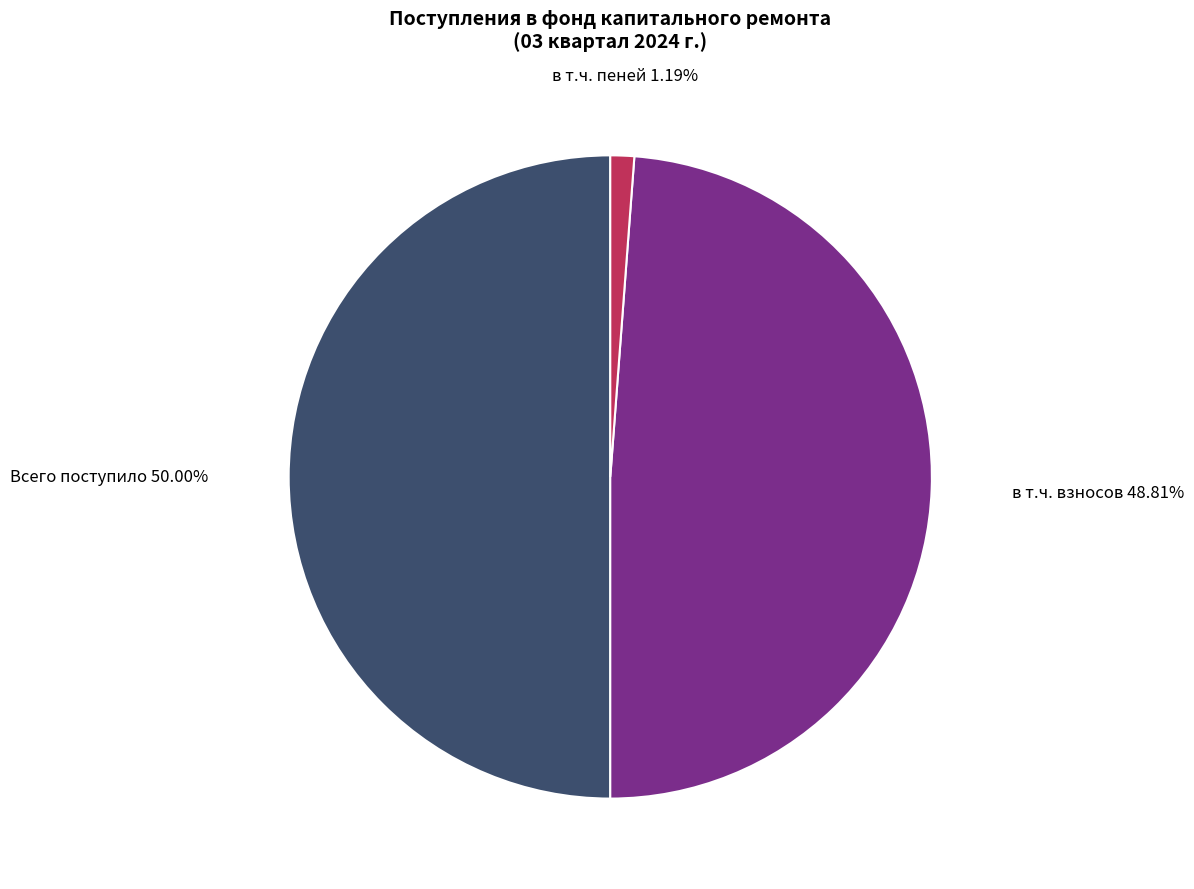

Rank the categories by value from lowest to highest.

в т.ч. пеней, в т.ч. взносов, Всего поступило